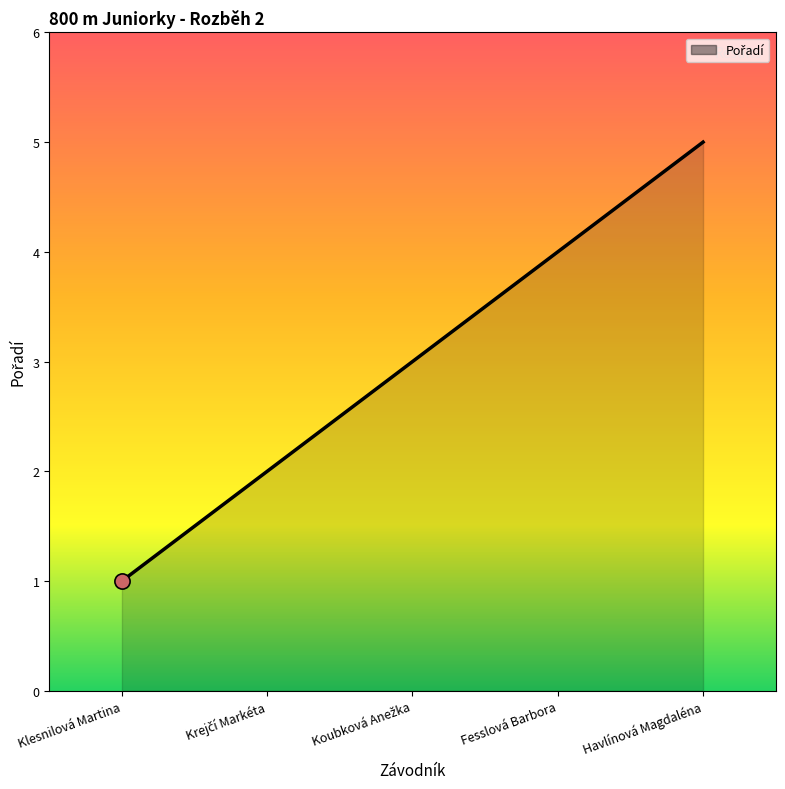

Which has a higher value, Fesslová Barbora or Havlínová Magdaléna?

Havlínová Magdaléna